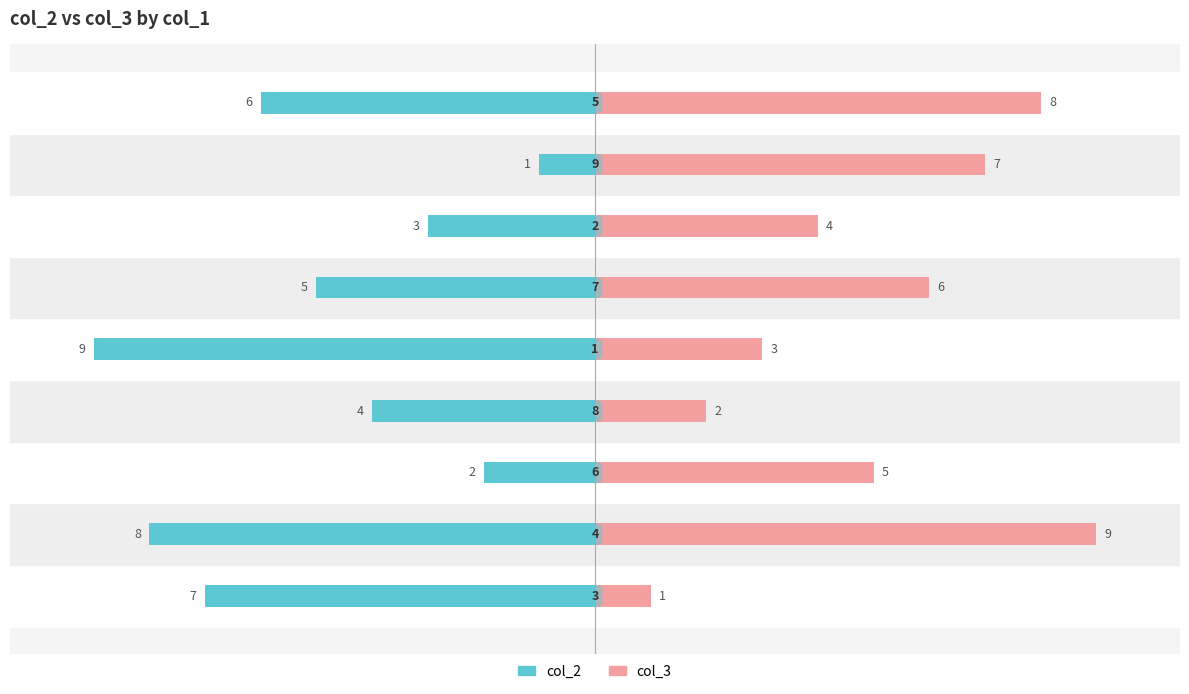

How many data points in col_3 are above 5?

4